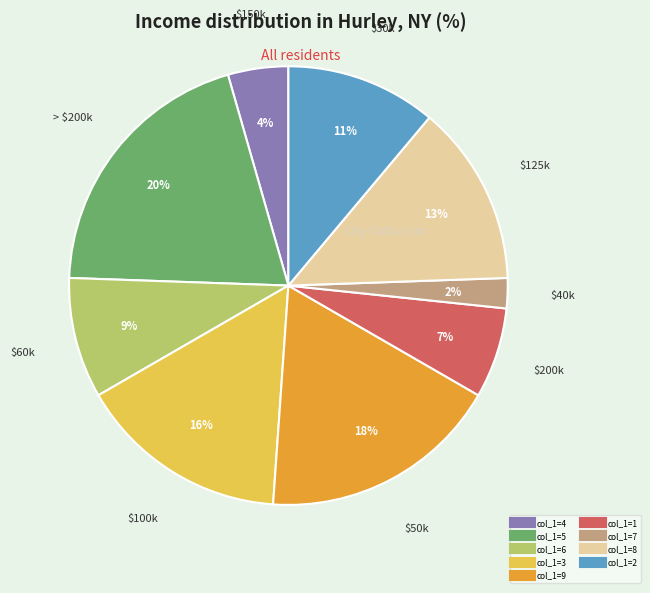

Does any single category account for the majority?

No